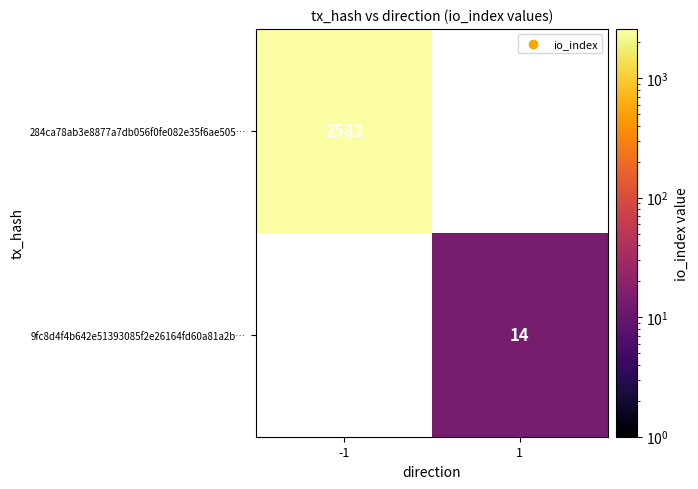

Which category has the lowest value across all series?

1